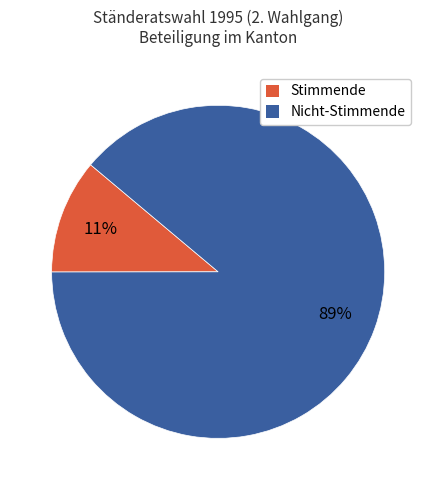

Is Nicht-Stimmende the majority of the pie?

Yes